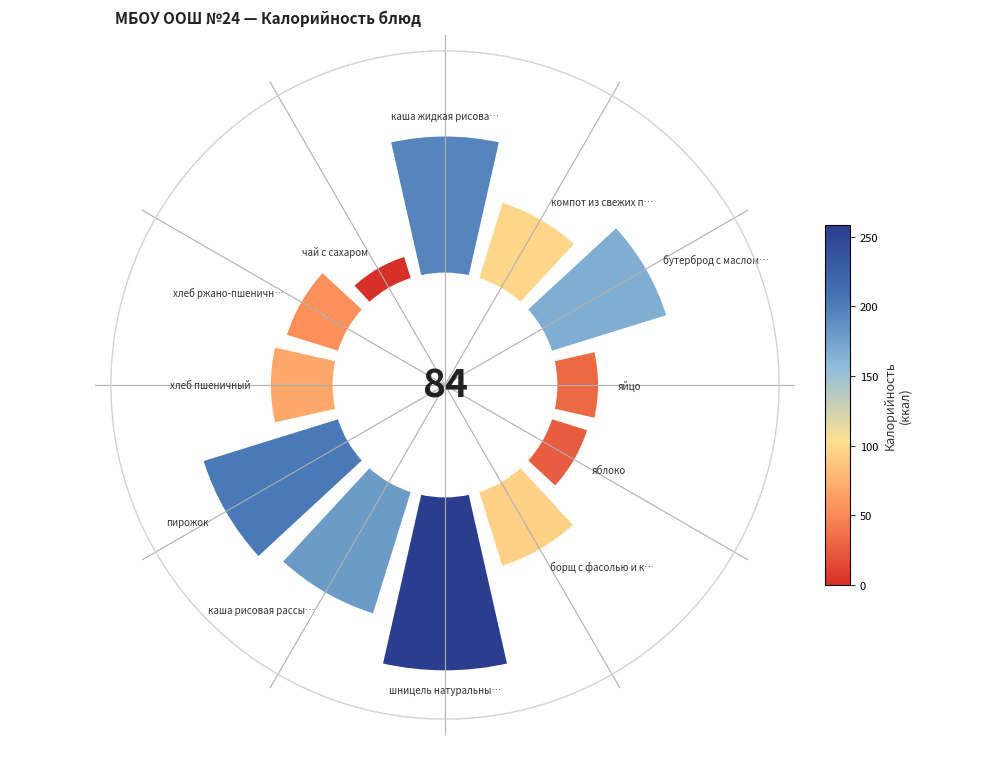

Which slice is the largest?

шницель натуральный рубленный